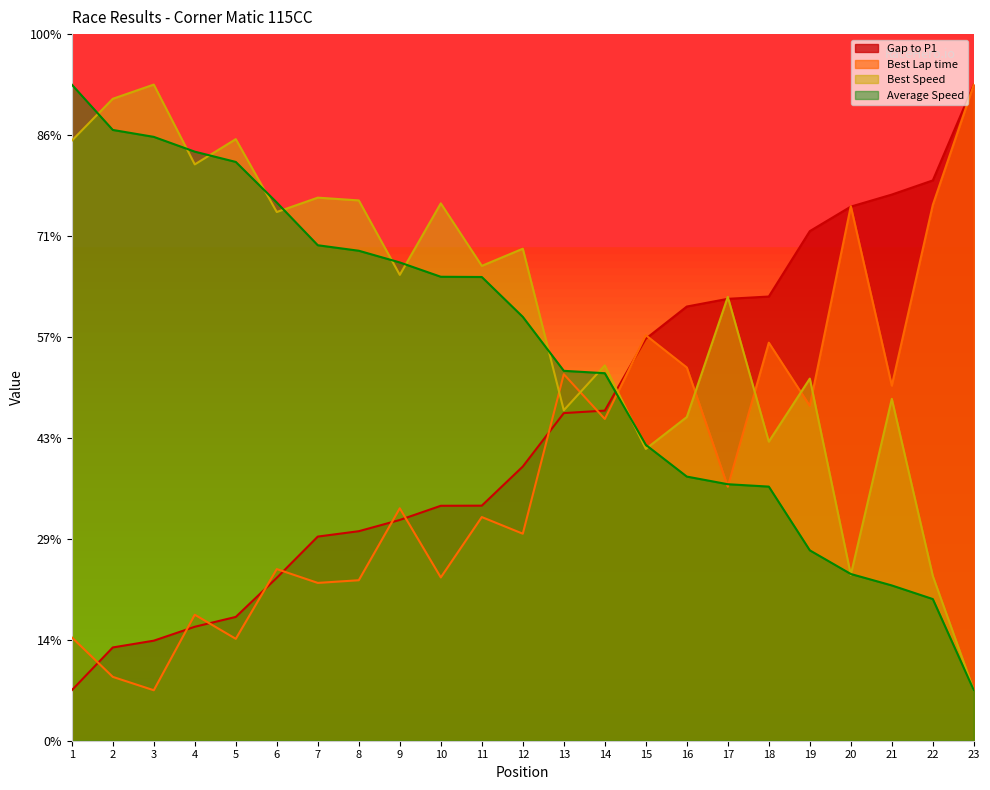

How many values in the Best Speed series are below 46?

11